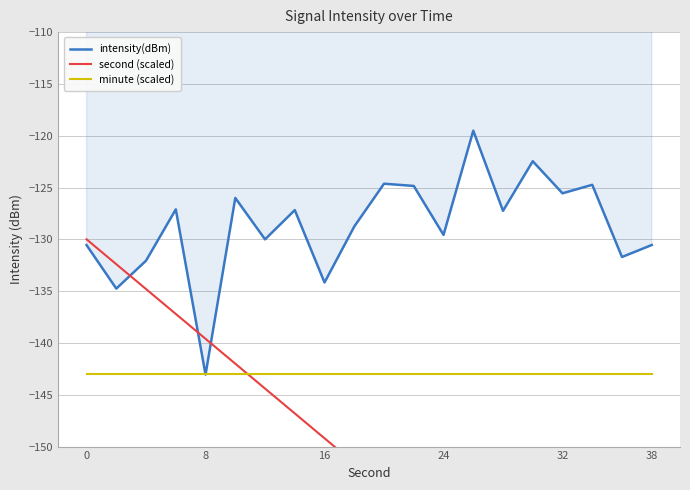

What is the highest value of the intensity(dBm) series?

-119.5